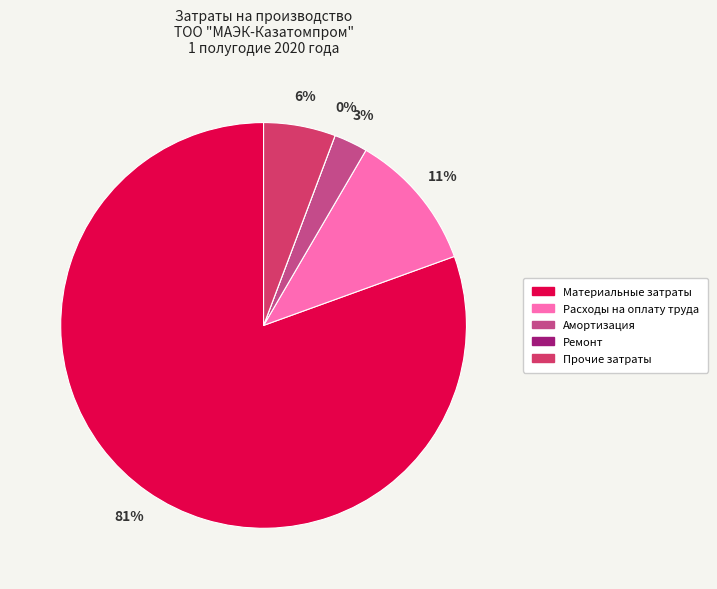

Is there any slice that represents more than half of the pie?

Yes